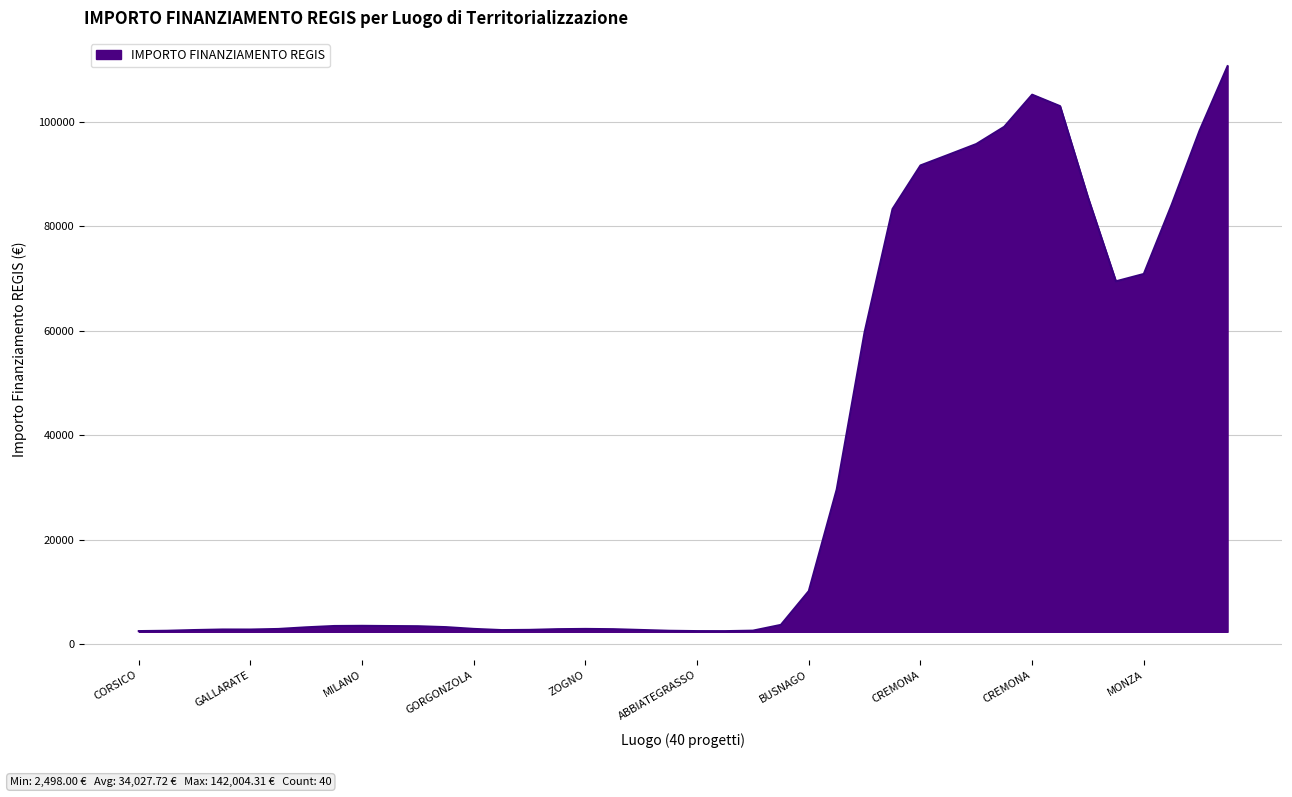

What is the difference between the maximum and minimum values?

108186.5